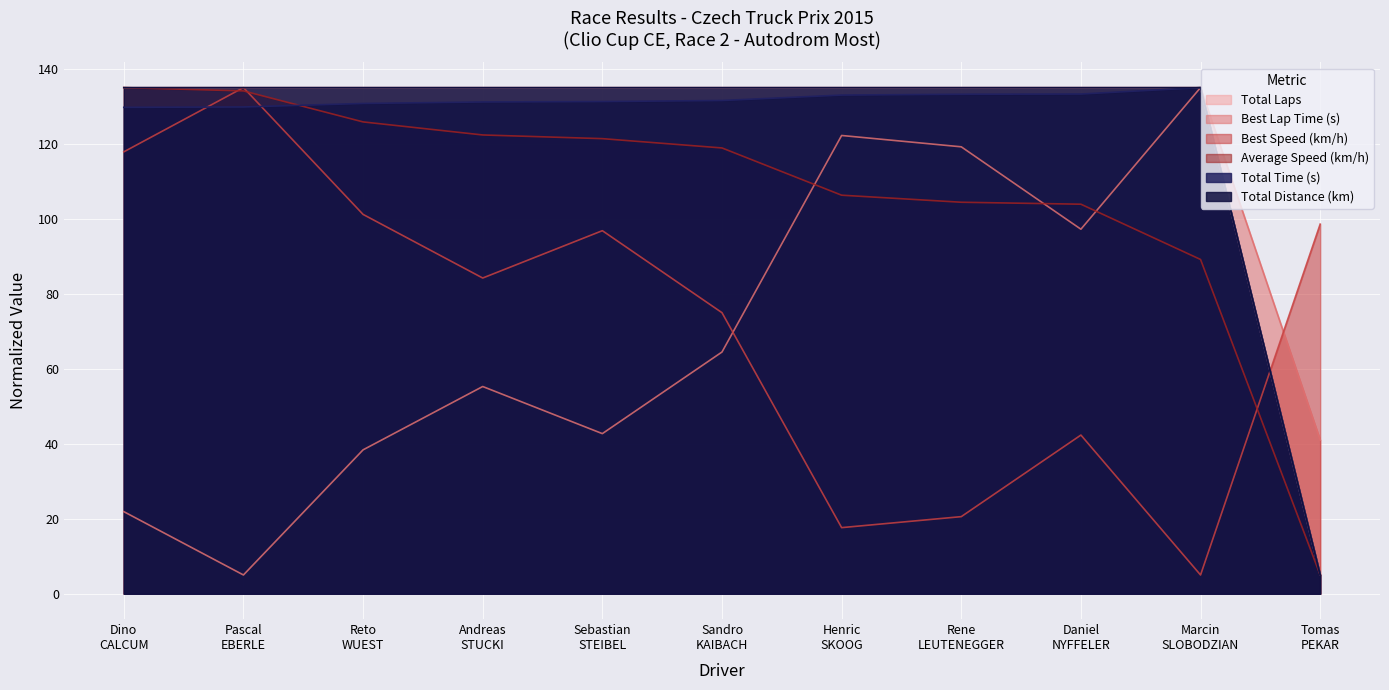

Which series ends up on top after the final intersection of Total Distance and Best Speed?

Best Speed